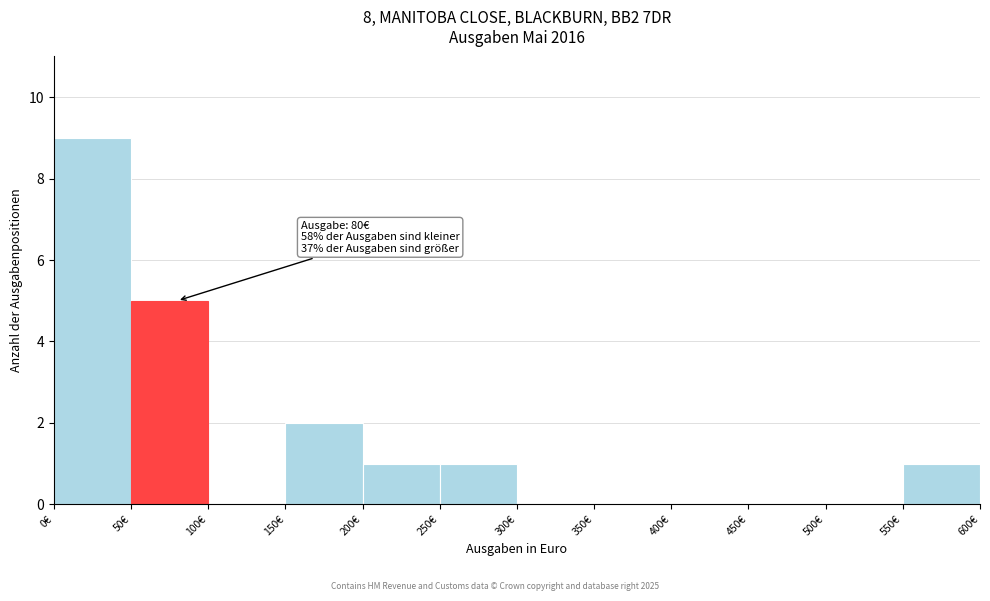

Which range on the x-axis has the tallest bar?

0 to 50